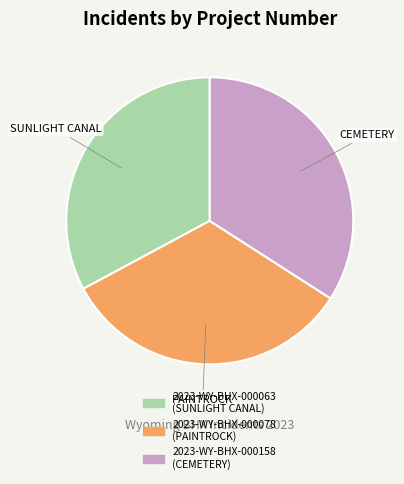

Is there a majority slice in this chart?

No